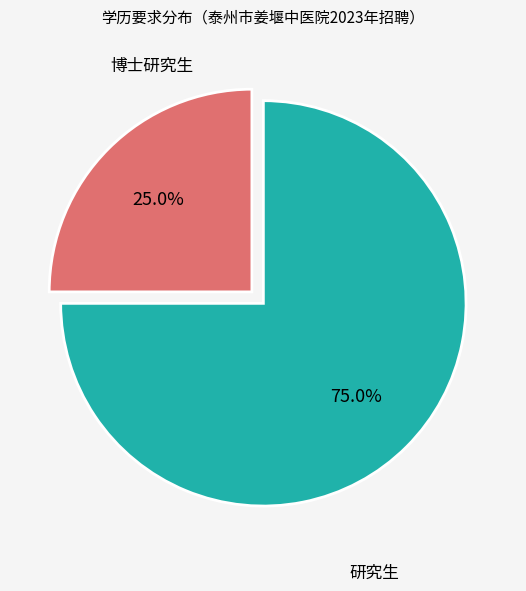

Is there a majority slice in this chart?

Yes